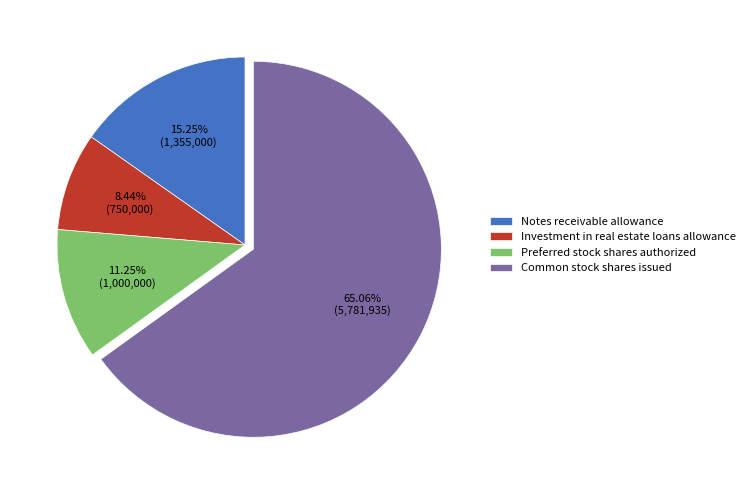

What portion of the pie excludes Notes receivable allowance?

84.8%